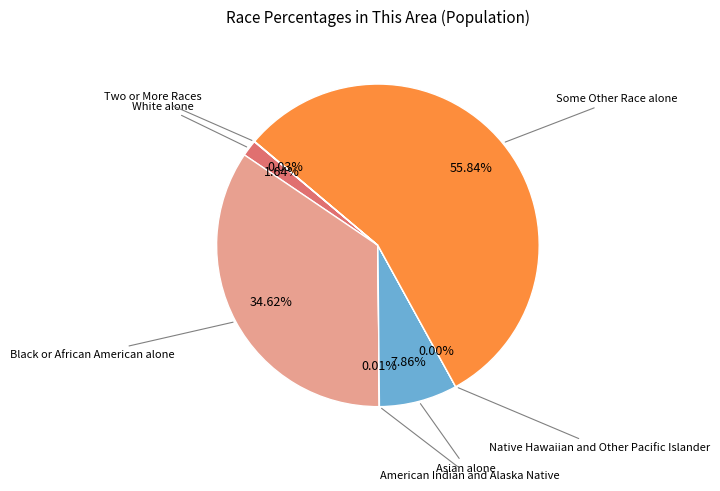

Is there a majority slice in this chart?

Yes